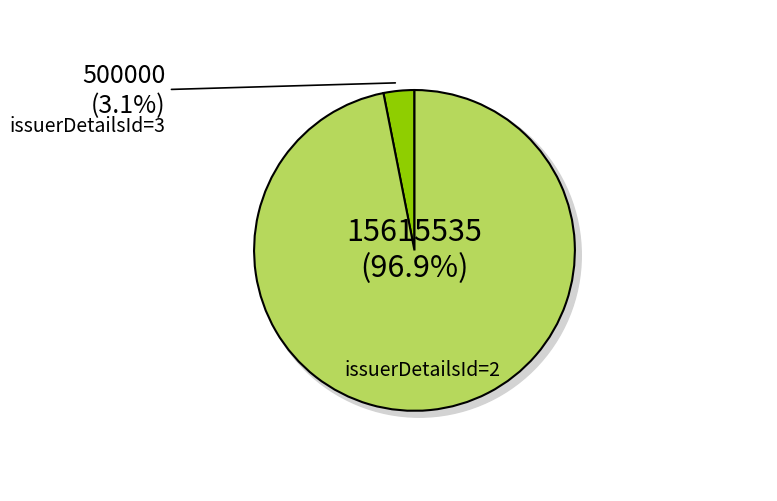

What percentage is the issuerDetailsId=2 slice, to the nearest percent?

97%